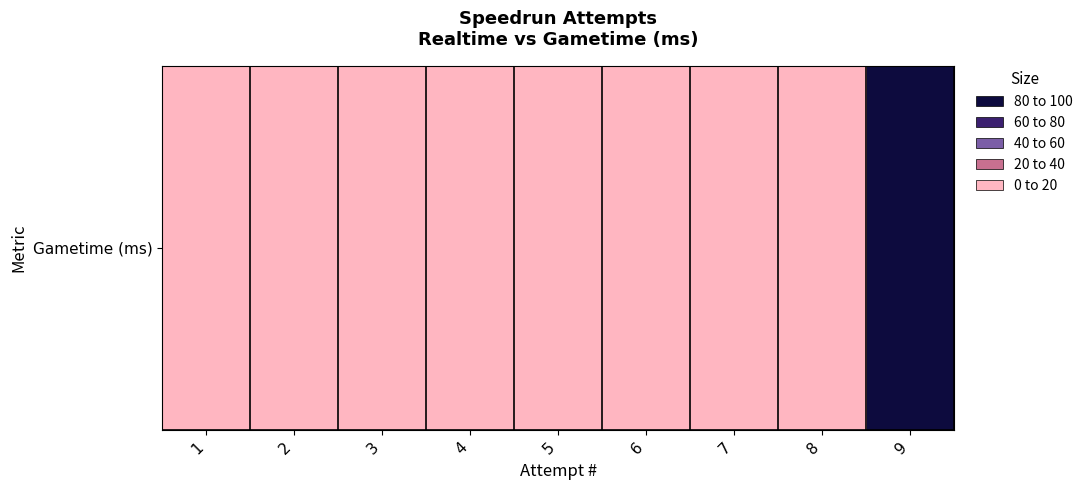

Is it true that the value at 3 is 30?

False